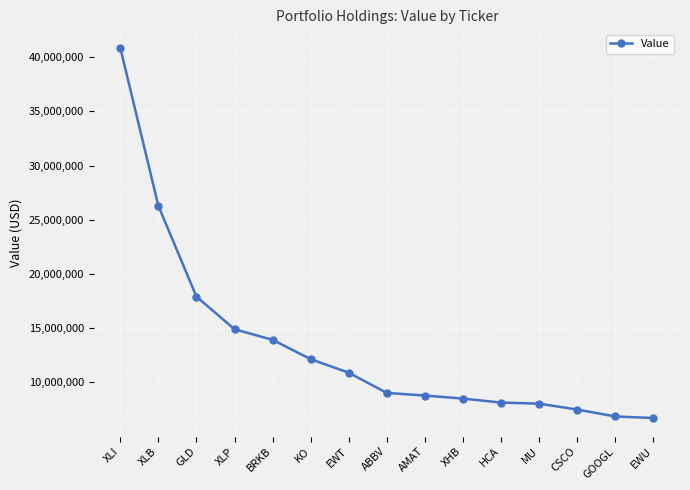

Where is the data nearest to the value 23786000?

XLB